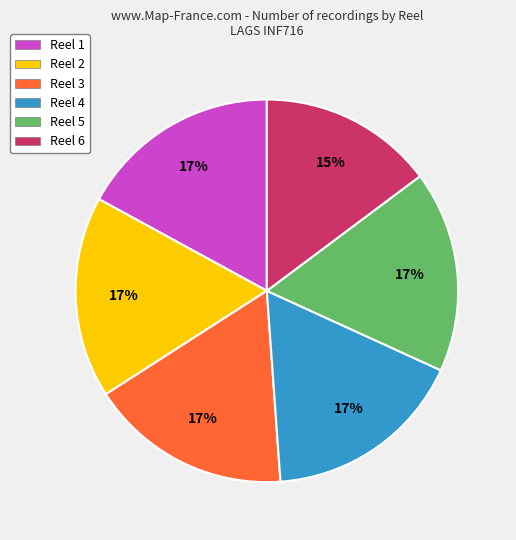

Does Reel 4 represent more than half of the total?

No